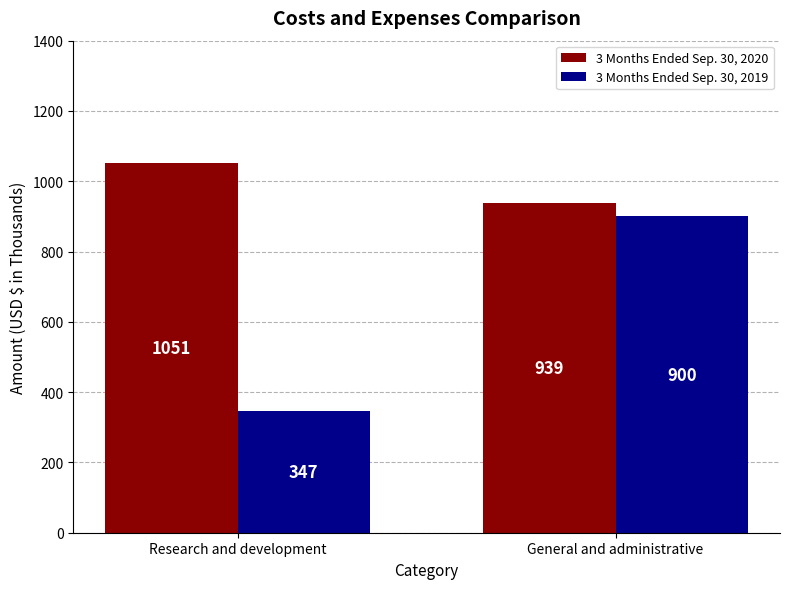

Rank the categories by 3 Months Ended Sep. 30, 2019 value from highest to lowest.

General and administrative, Research and development